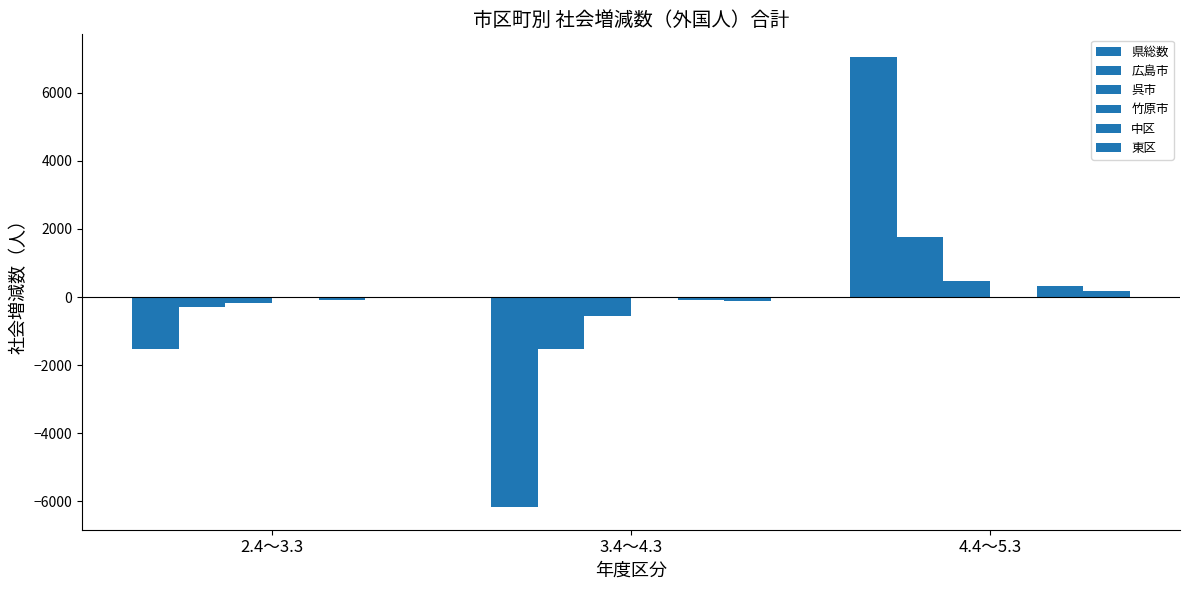

What is the greatest value displayed?

7049